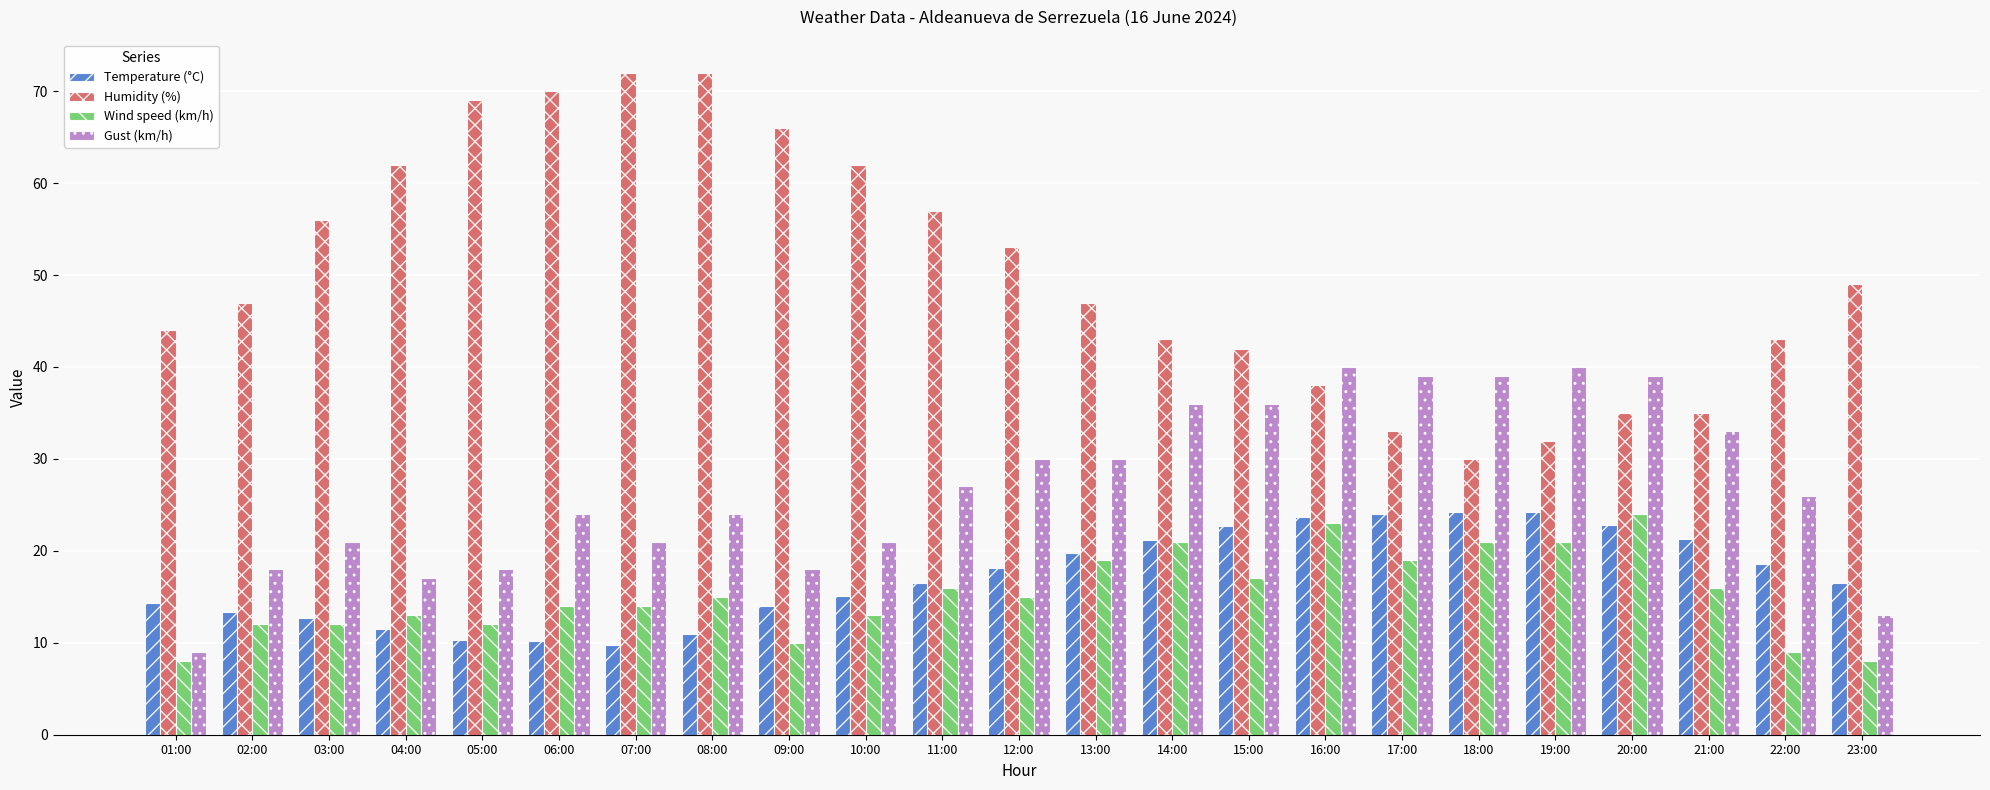

Which series has the largest range (max minus min)?

Humidity (%)